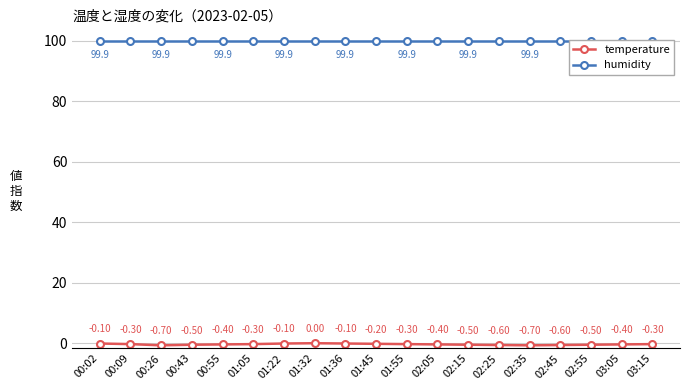

What is the sum of the temperature values at 02:55 and 00:09?

-0.8